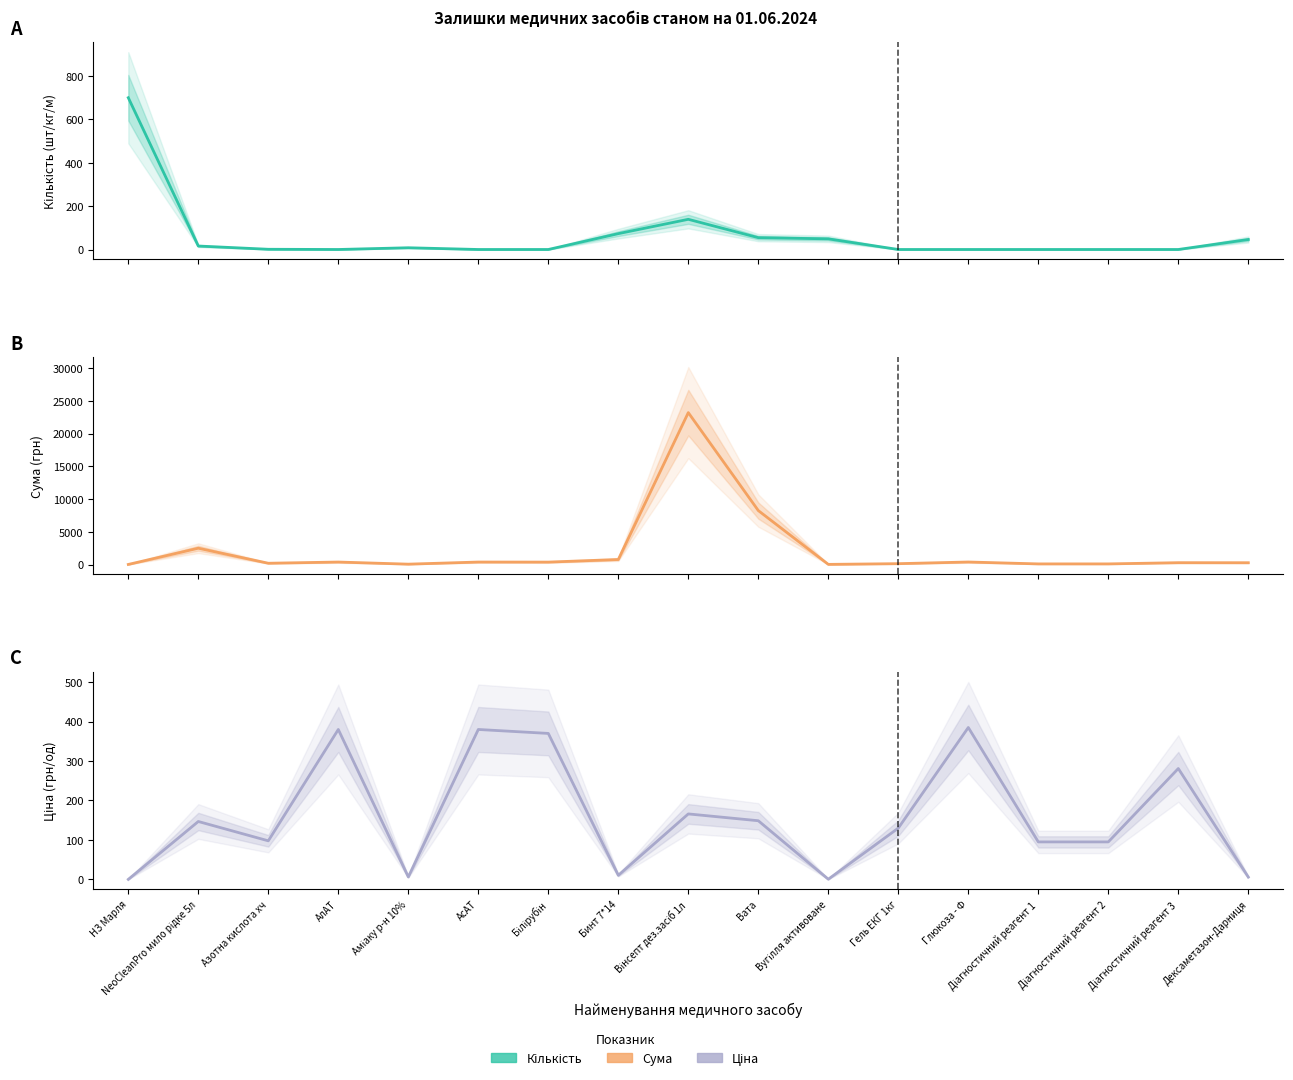

Which has a higher value, АсАТ or Діагностичний реагент 2?

АсАТ